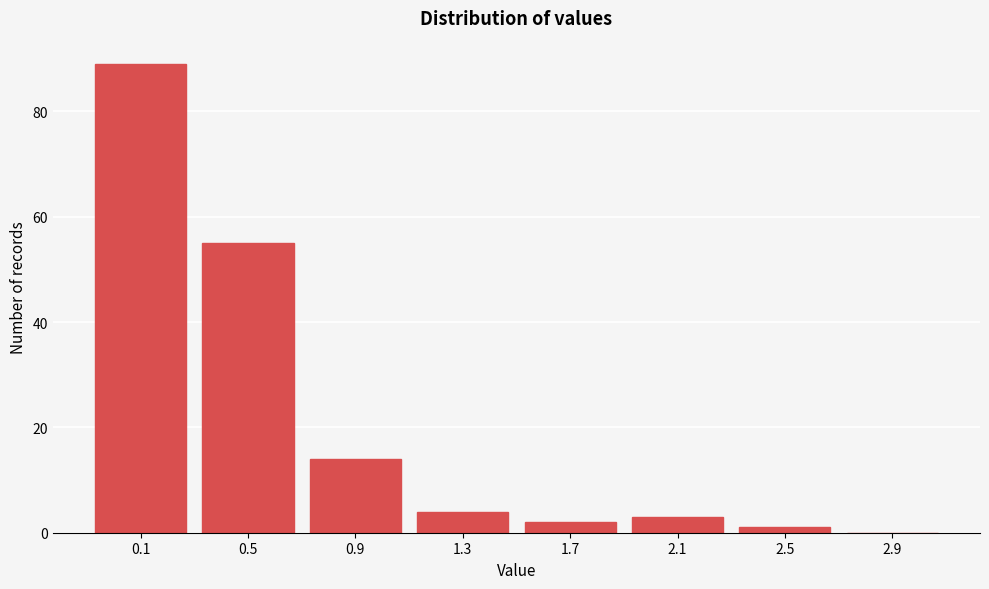

Reading left to right, list all the values displayed in this chart.

0.1=89	0.5=55	0.9=14	1.3=4	1.7=2	2.1=3	2.5=1	2.9=0